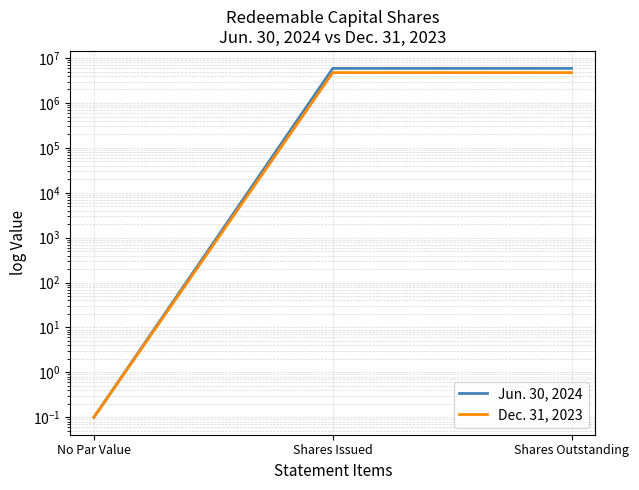

What is the label of the 3rd point from the right?

No Par Value